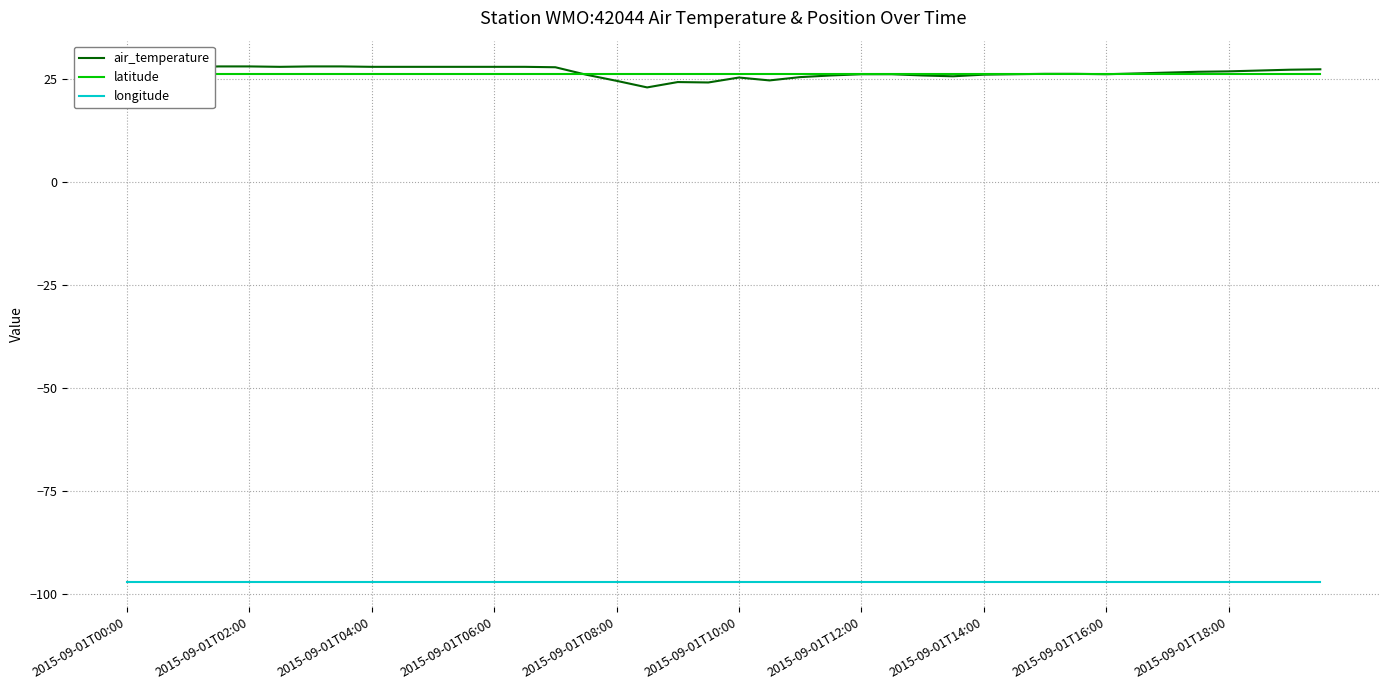

What is the value of the longitude point at the 18th from the left?

-97.1